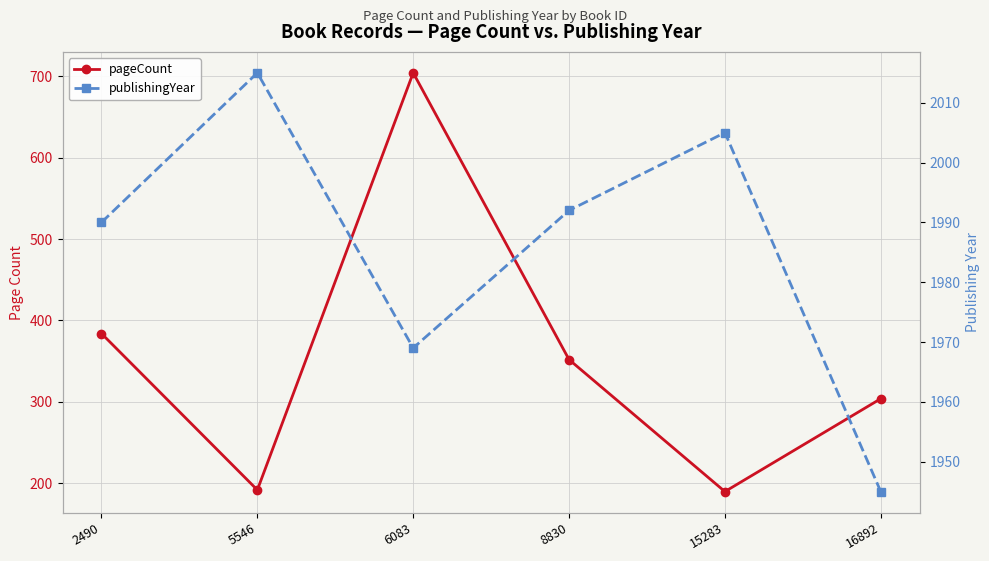

List the series in order of their peak value, lowest first.

pageCount, publishingYear